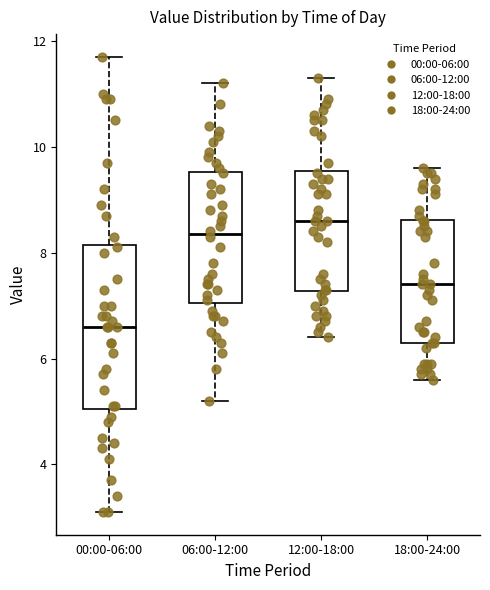

Where is the upper edge of the box for 18:00-24:00 on the y-axis? The values are not printed on the chart, so give them approximately, as read against the axis.

8.6